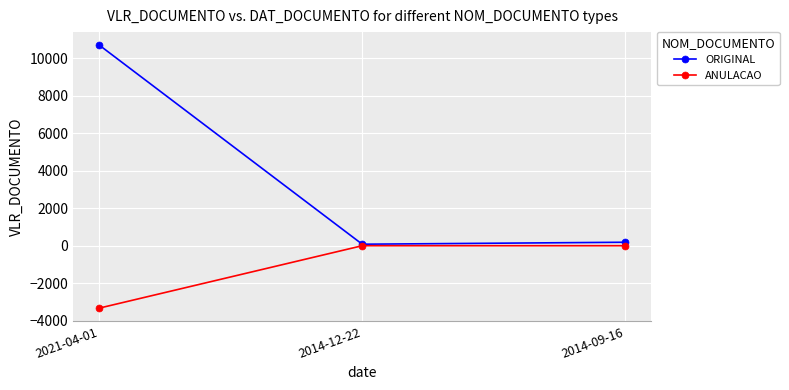

How many values in the ANULACAO series are below 0?

1